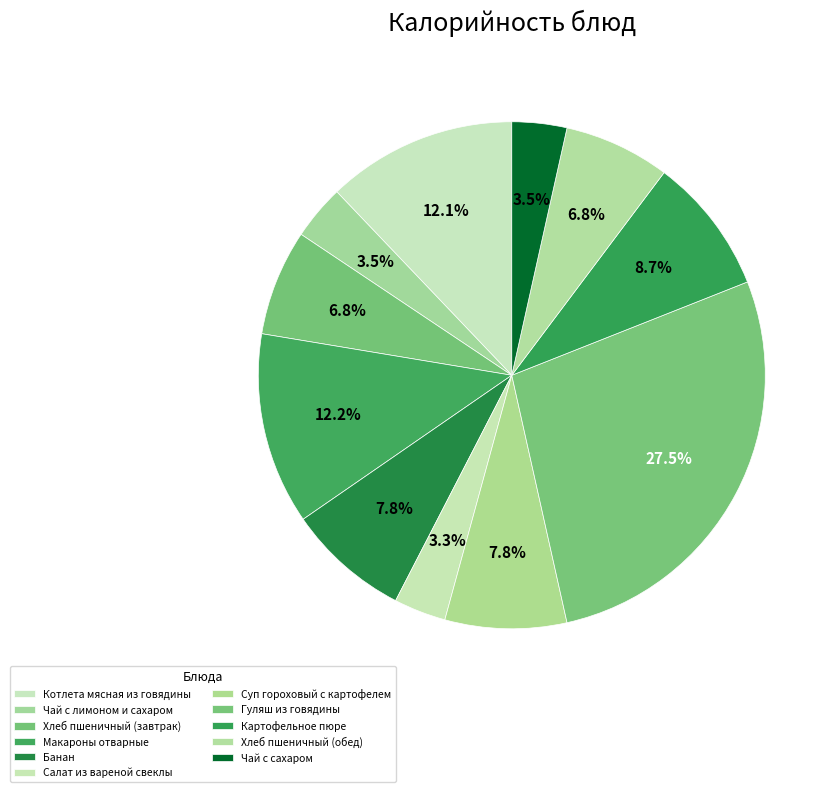

How many slices are in this pie chart?

11